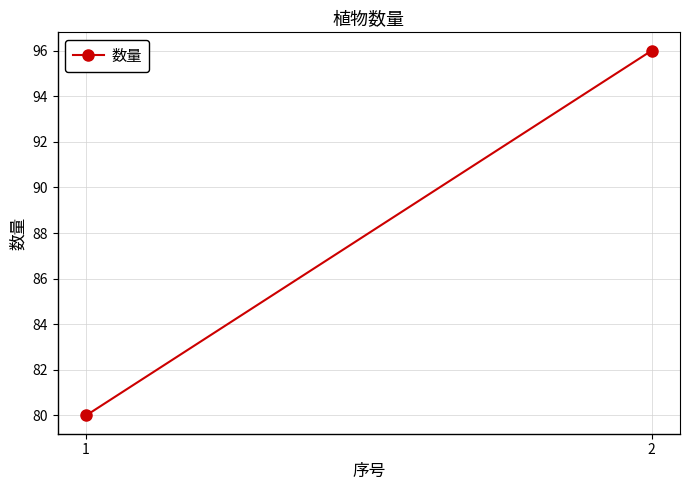

Reading left to right, what are all the values shown in this chart?

80	96